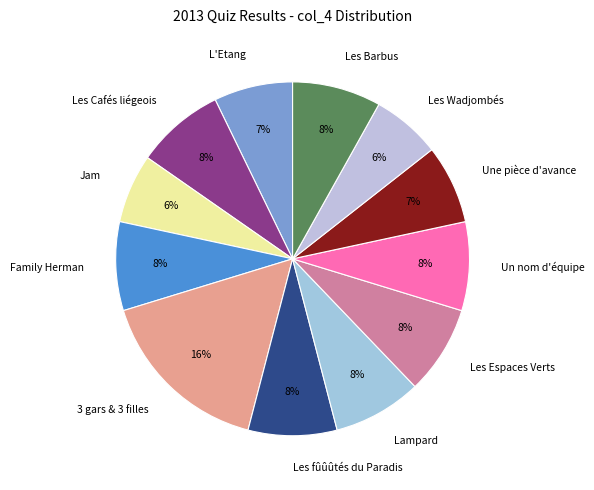

Which slice is the largest?

3 gars & 3 filles